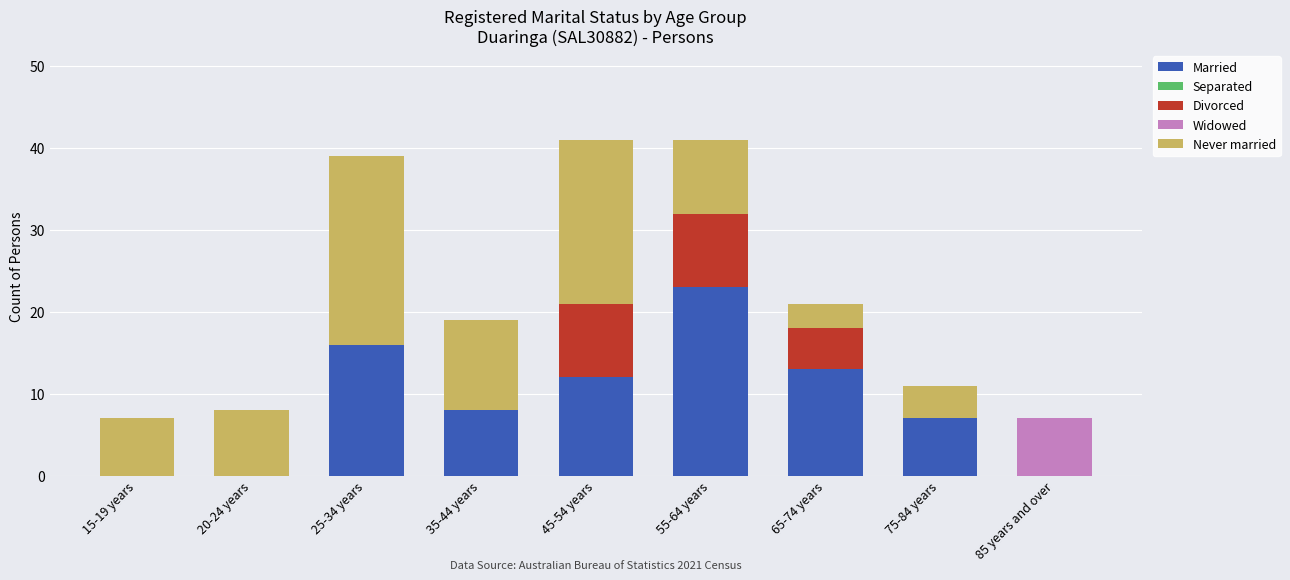

The value of Married at 65-74 years is 13. True or false?

True